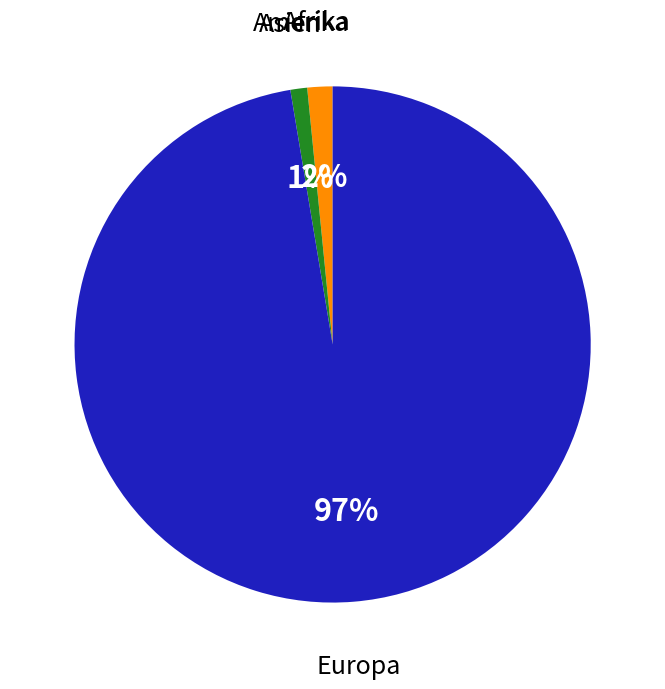

To the nearest percent, what portion does Asien represent?

1%